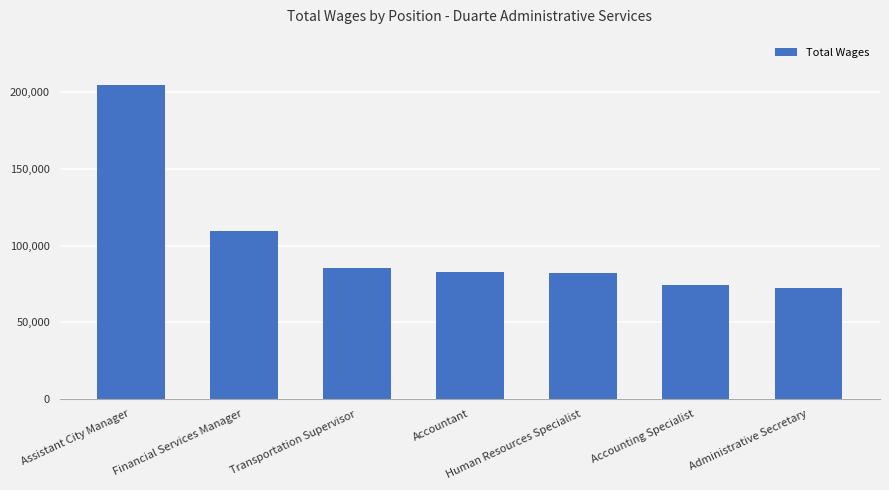

What is the smallest value displayed?

72222